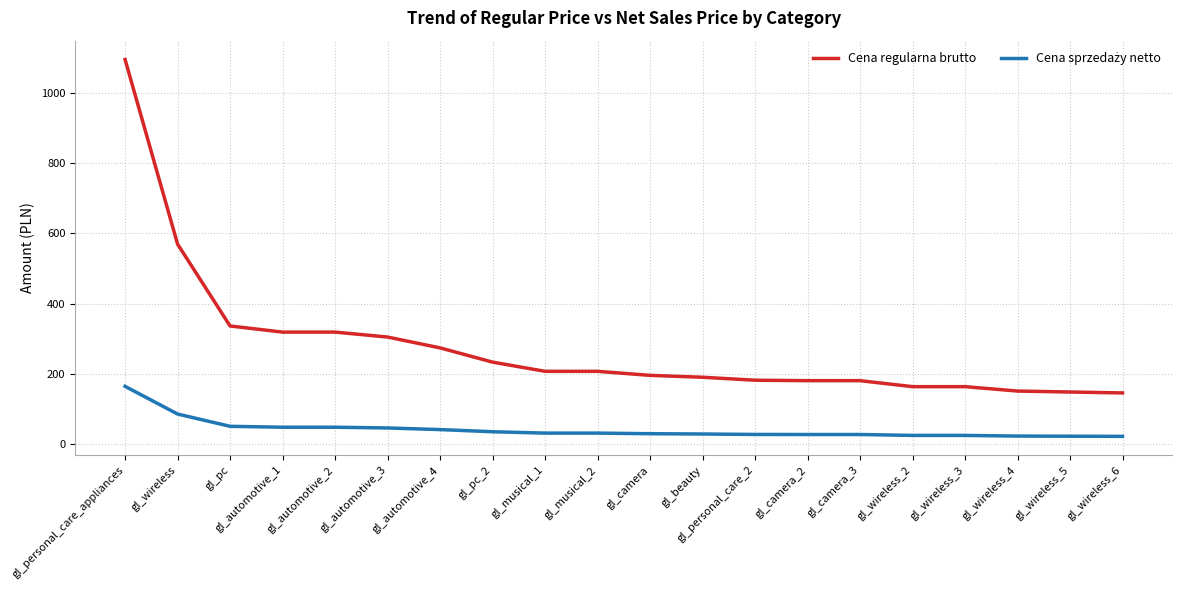

Which series changed the most between gl_pc and gl_wireless_4?

Cena regularna brutto